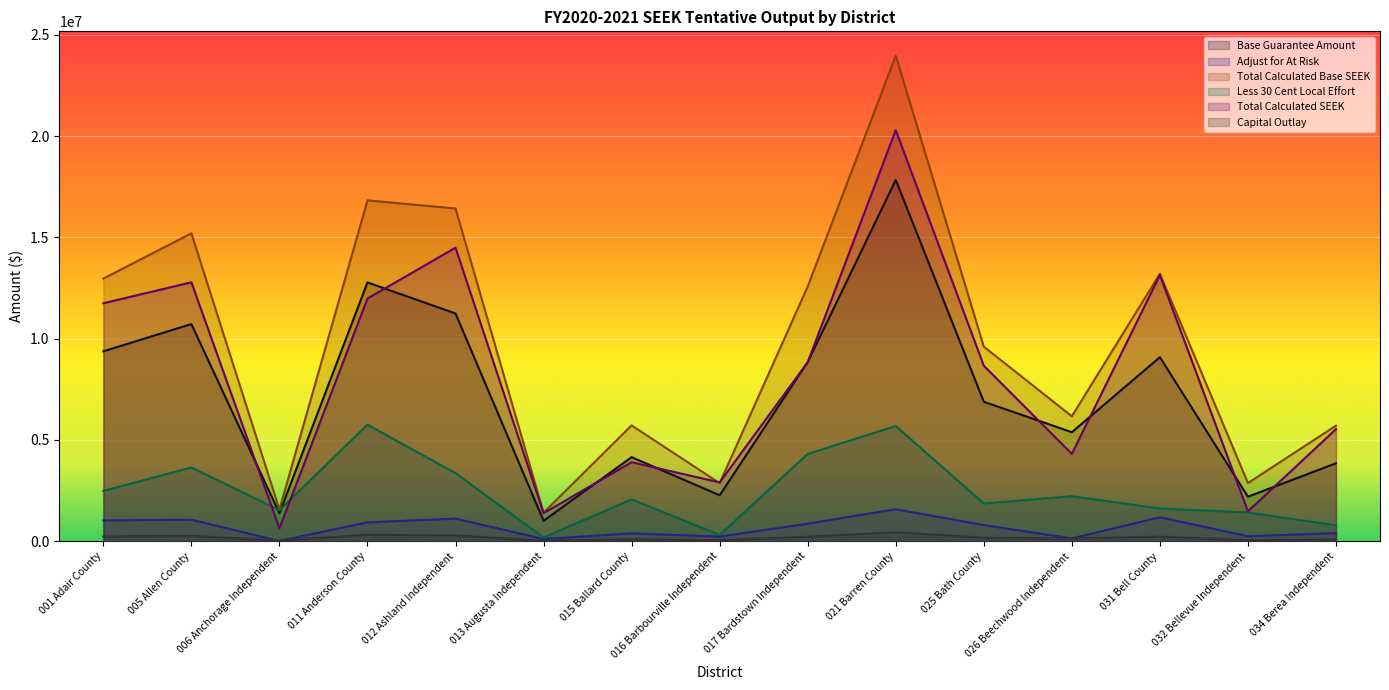

Is the value of Total Calculated SEEK at 015 Ballard County greater than the value of Total Calculated Base SEEK at 006 Anchorage Independent?

Yes